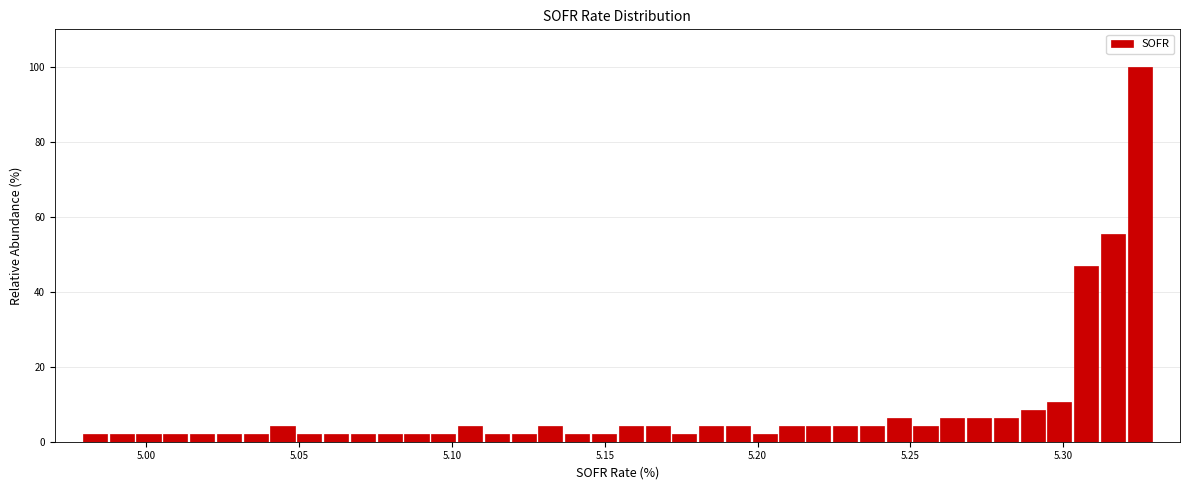

Around what value on the x-axis is the tallest bar? Give the approximate position of its centre, as read against the axis.

5.325